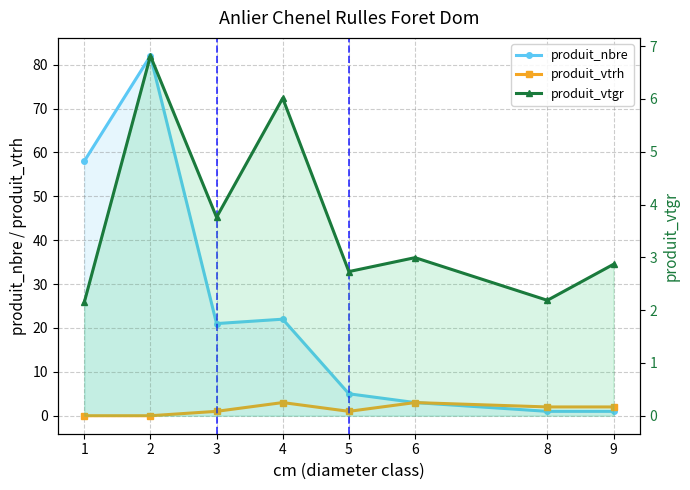

The produit_vtgr series shows 3.2 at 2. True or false?

False